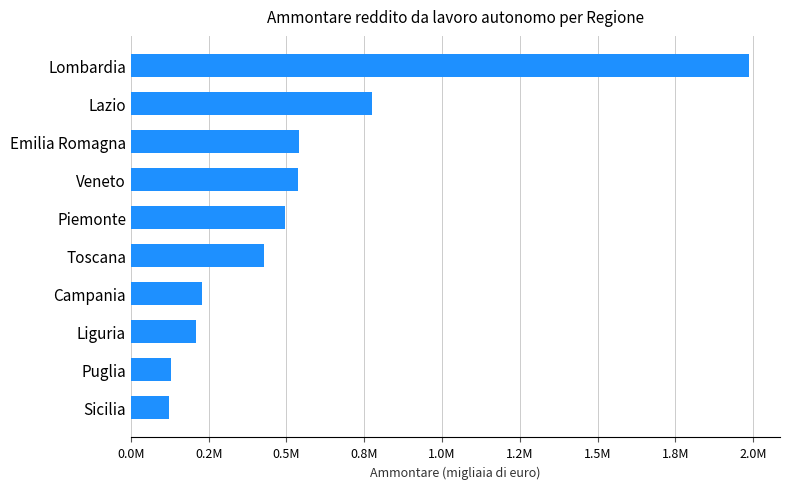

Are the bars horizontal?

Yes